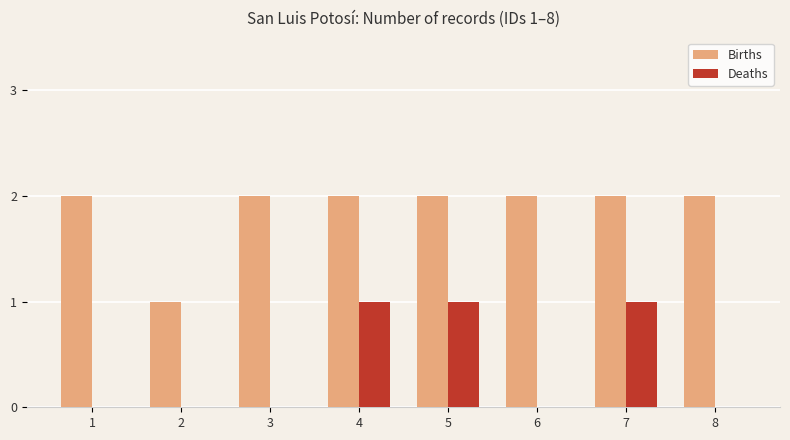

What is the sum of all Deaths values?

3